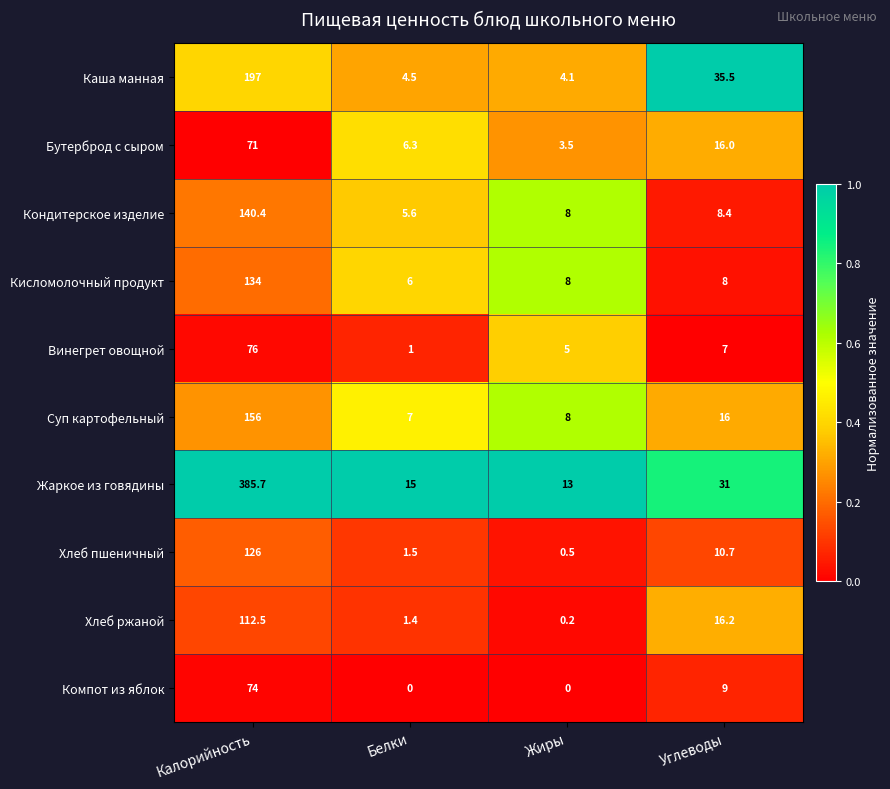

Which series has the largest range (max minus min)?

Жаркое из говядины